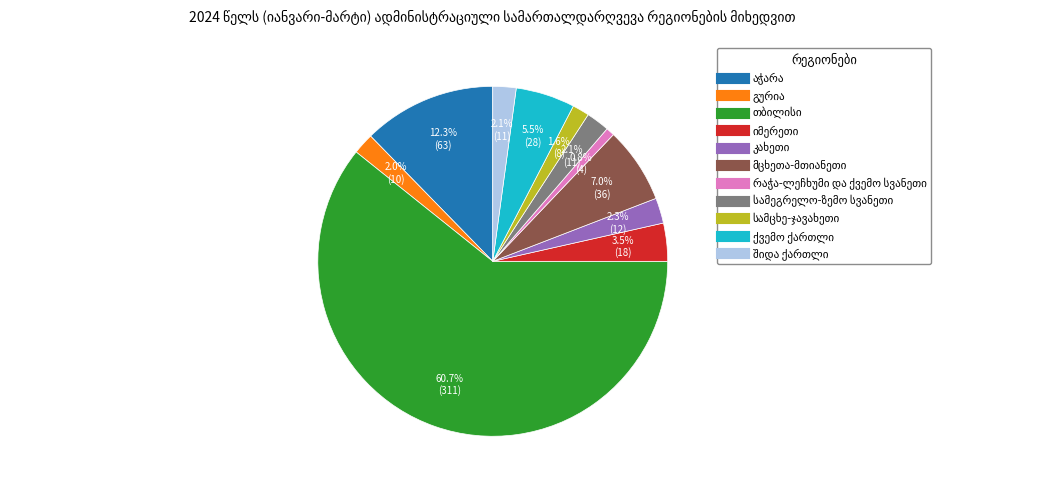

Is there a majority slice in this chart?

Yes